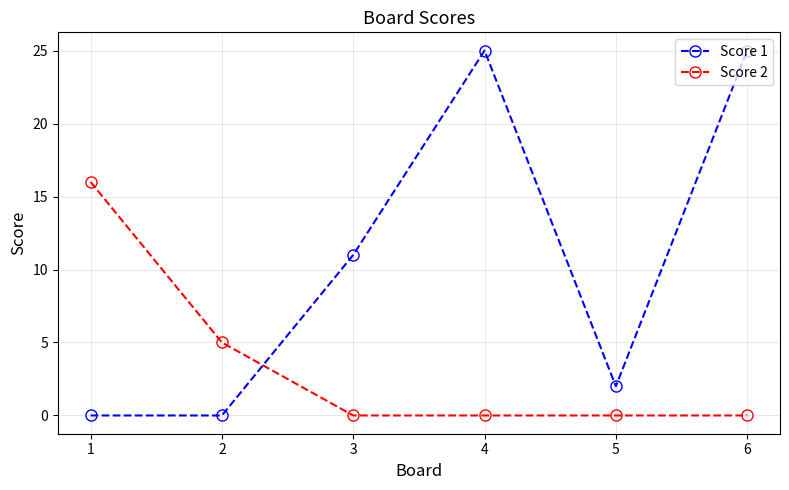

Which series has the largest total across all categories?

Score 1